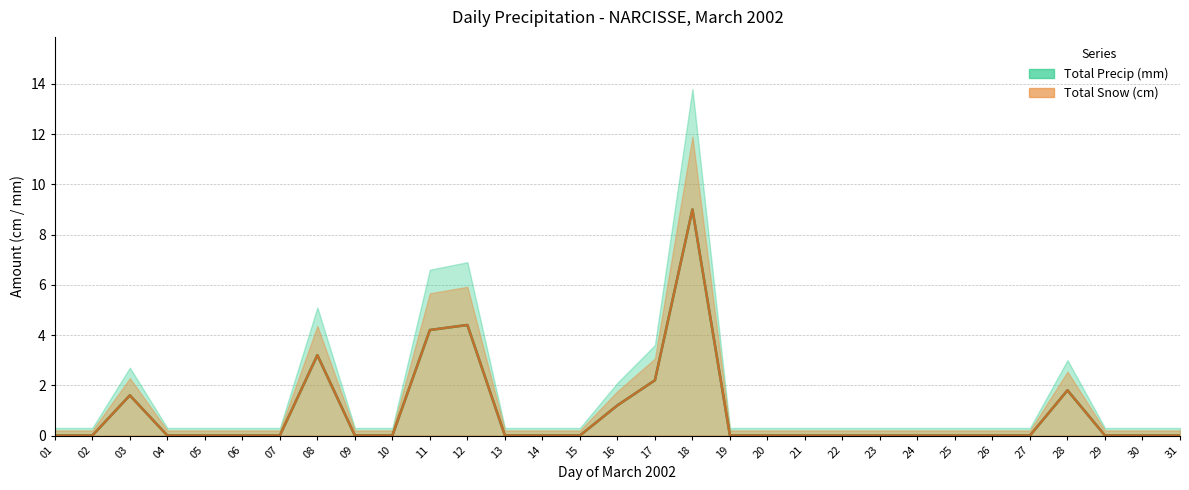

Is it true that Total Precip (mm) equals 1.6 at 03?

True